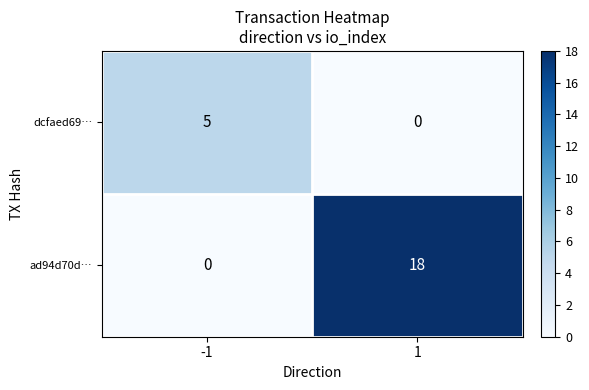

Reading left to right, what are all the values shown in this chart?

dcfaed69…: -1=5	1=0
ad94d70d…: -1=0	1=18